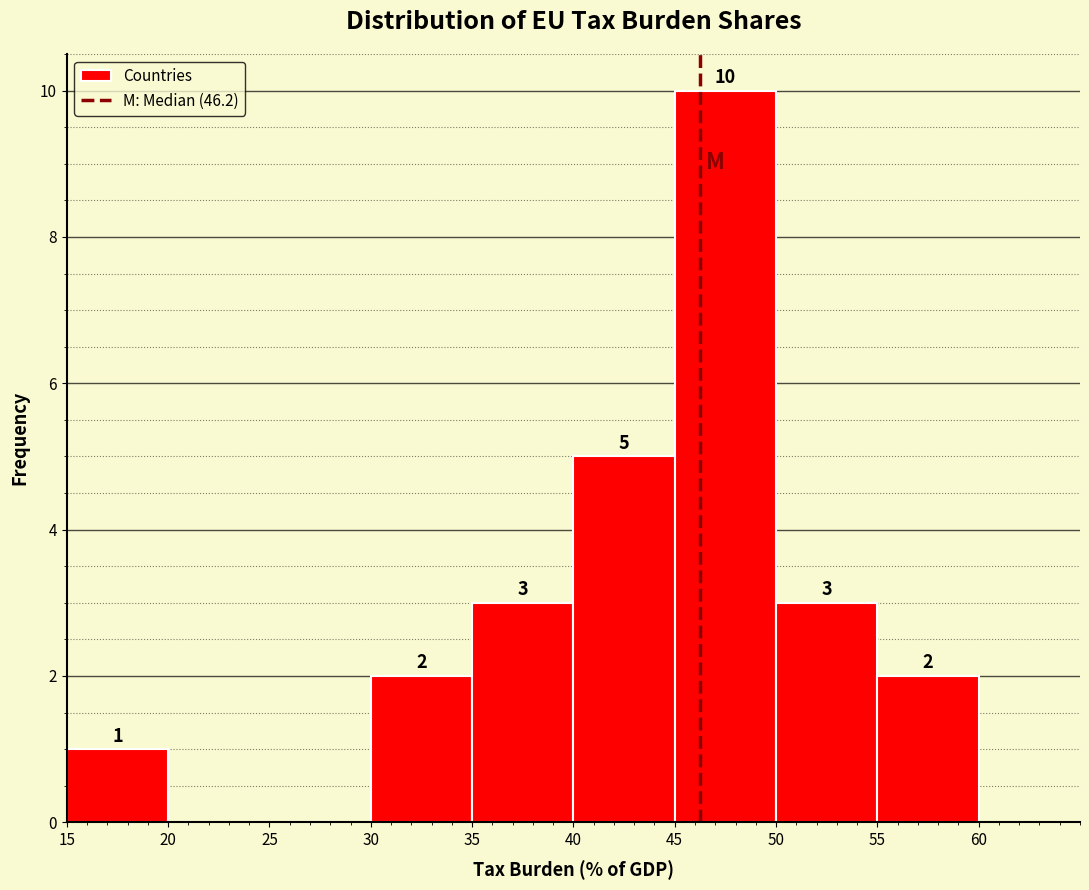

Over which range of the x-axis is the bar tallest?

45 to 50